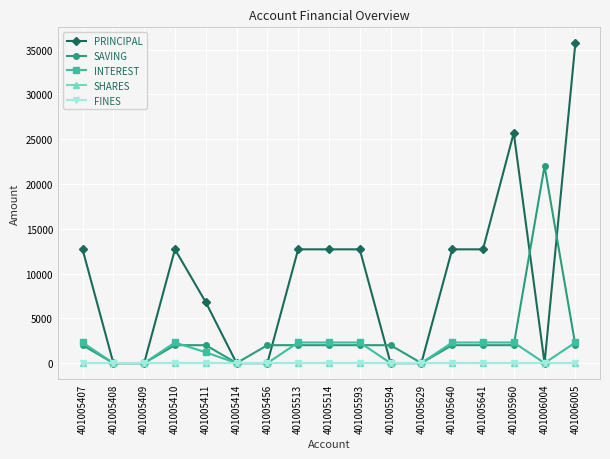

How many lines are shown in the chart?

5